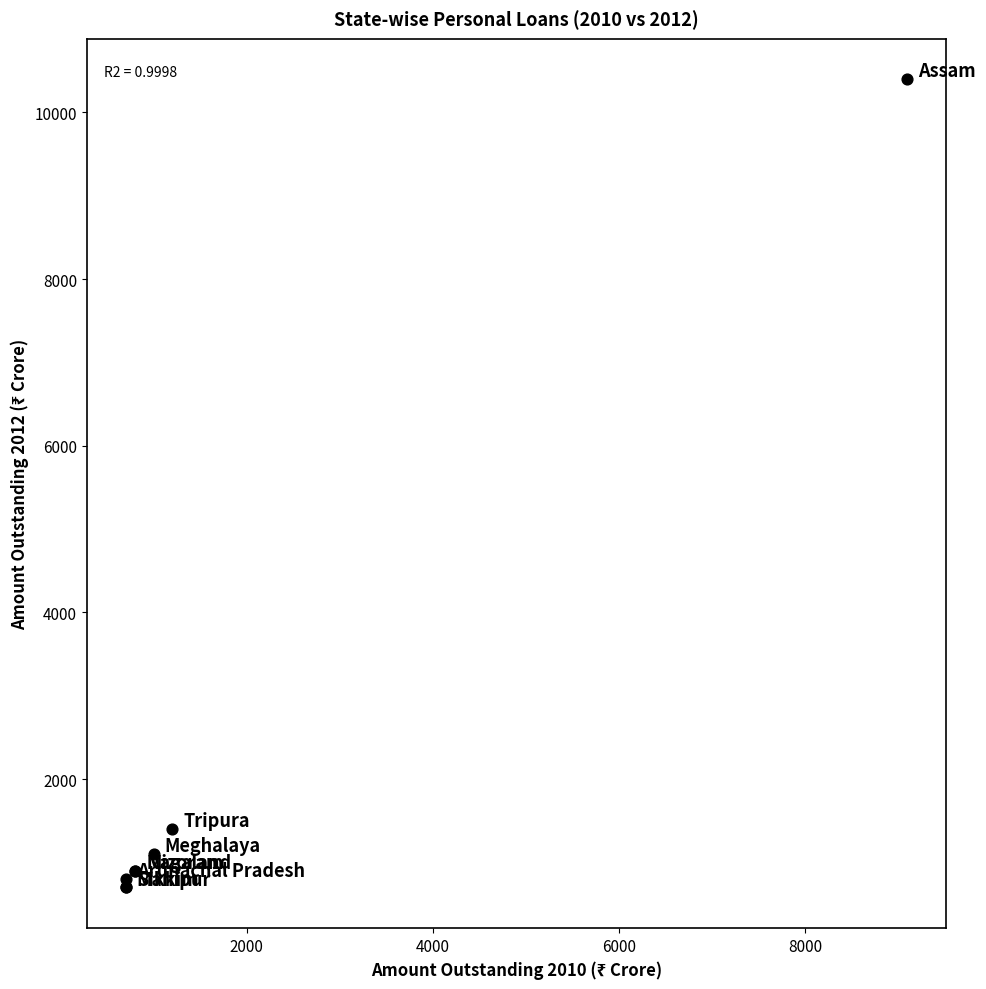

What Y value in the scatter plot is closest to 5550?

1400